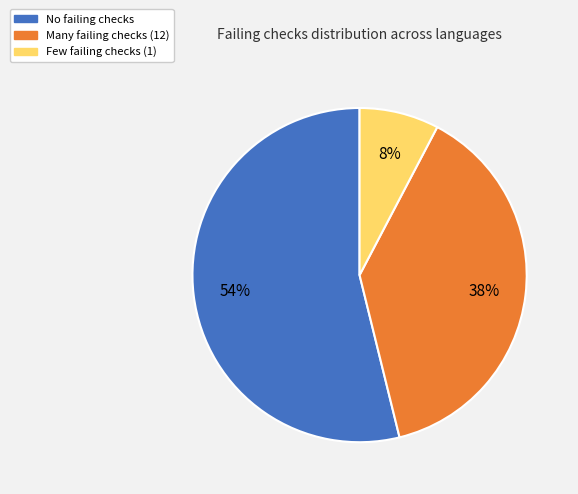

Is there a majority slice in this chart?

Yes